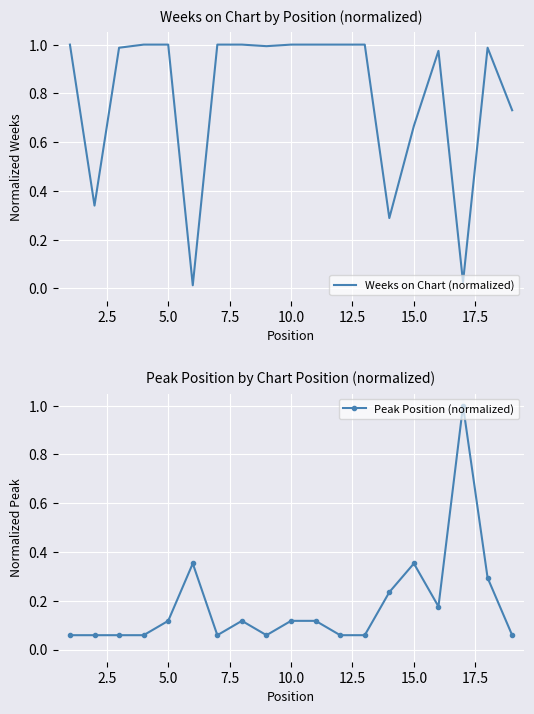

What is the value of the Weeks on Chart (normalized) point at the 16th from the left?

1.0